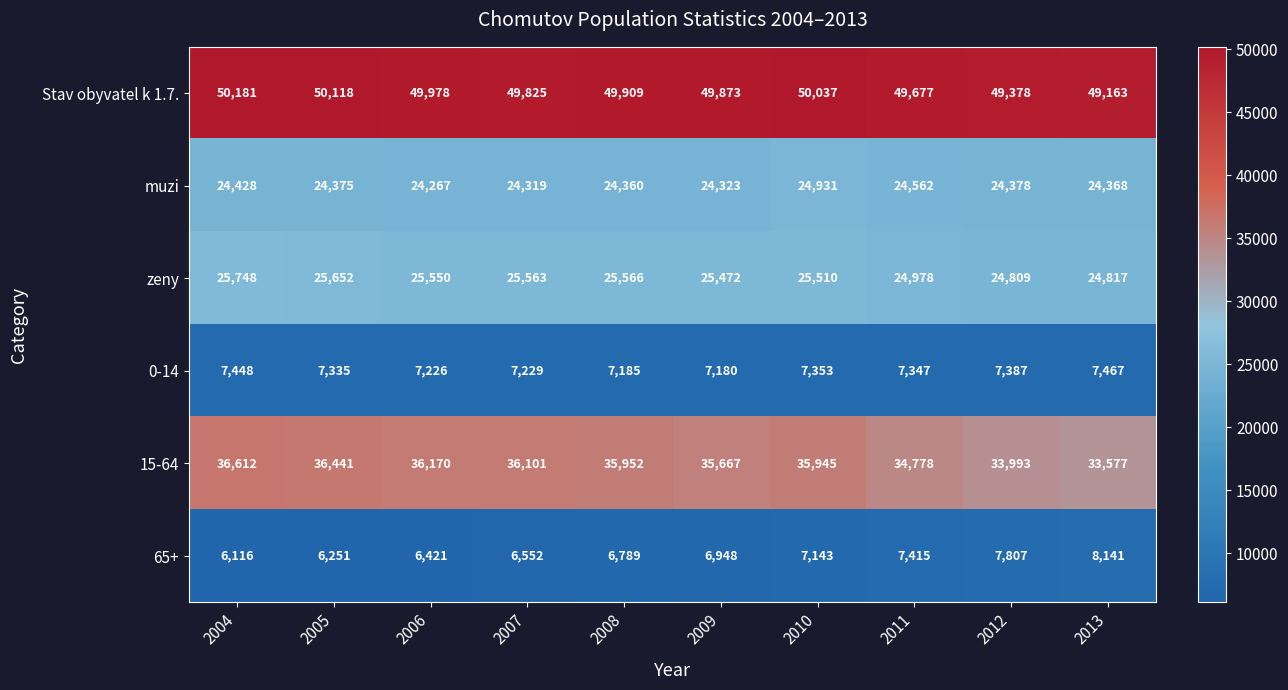

How many distinct data groups are displayed?

6